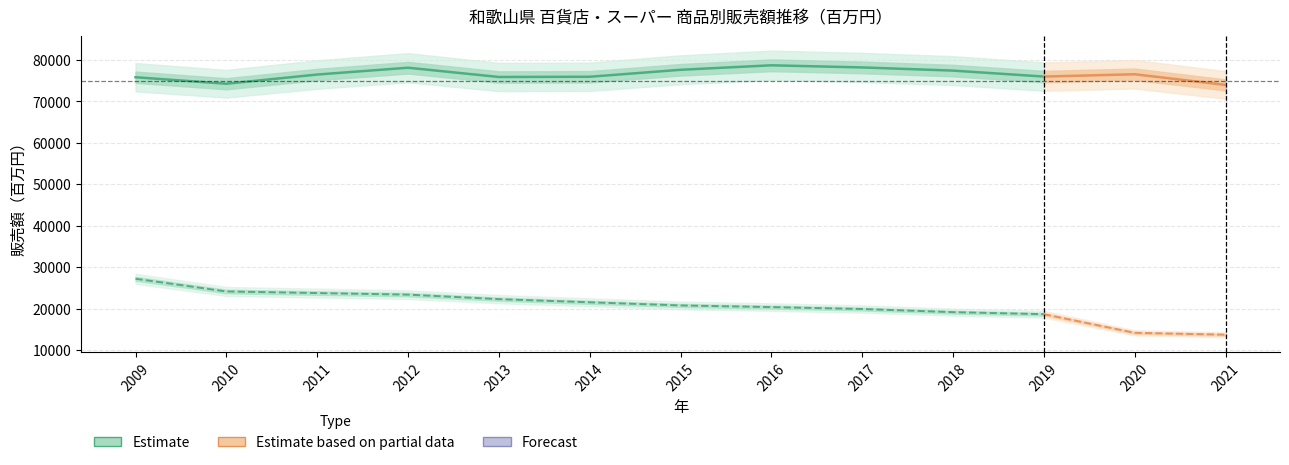

Is this an area chart (filled region under the line)?

No